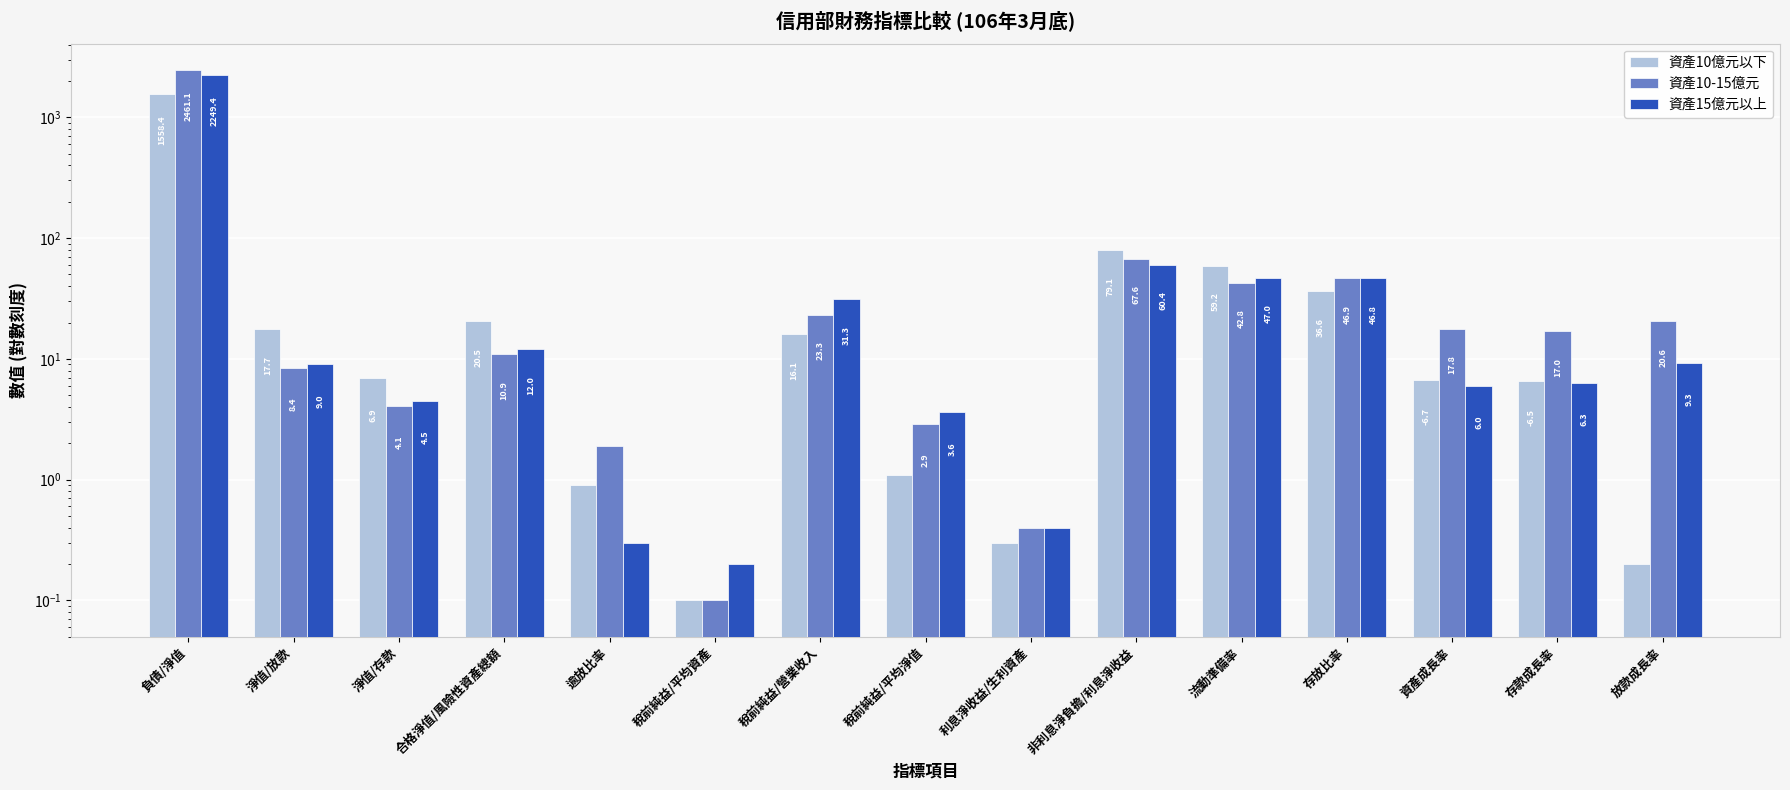

At how many categories does at least one series exceed 949?

1